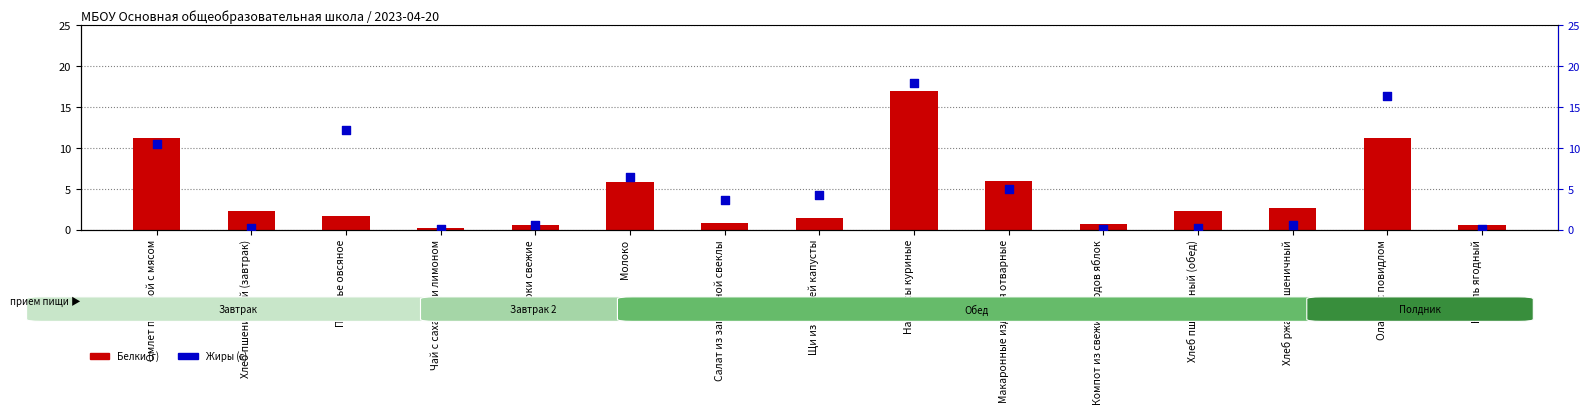

Which series has the largest total across all categories?

Жиры (г)